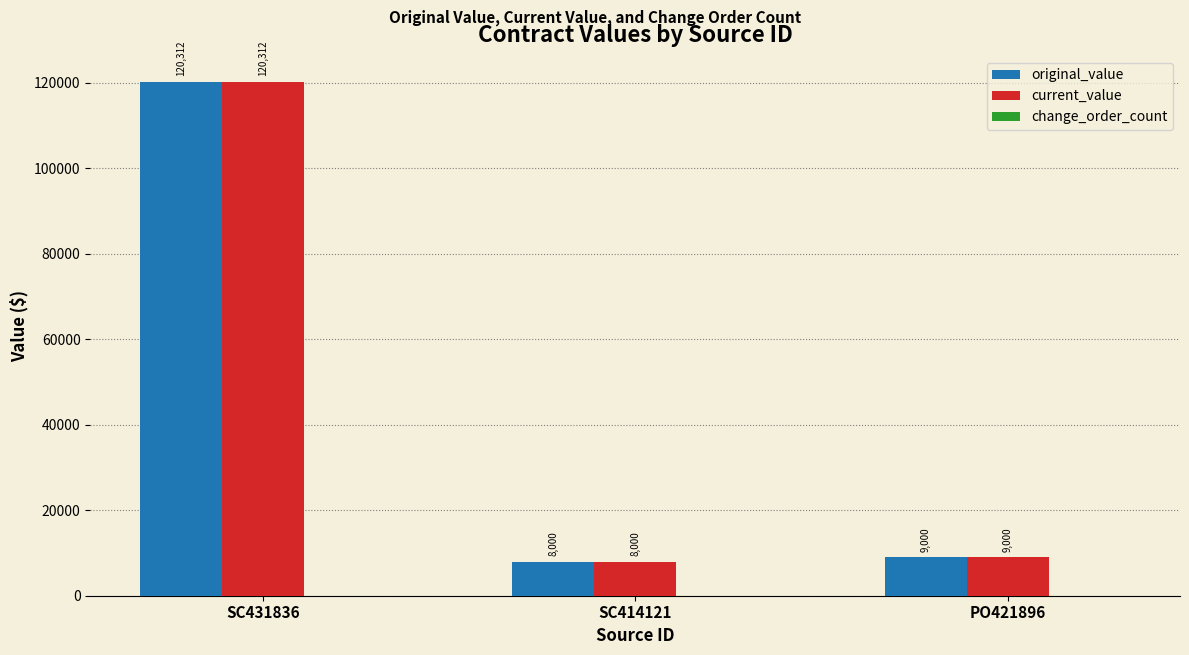

Read the current_value value at SC414121.

8000